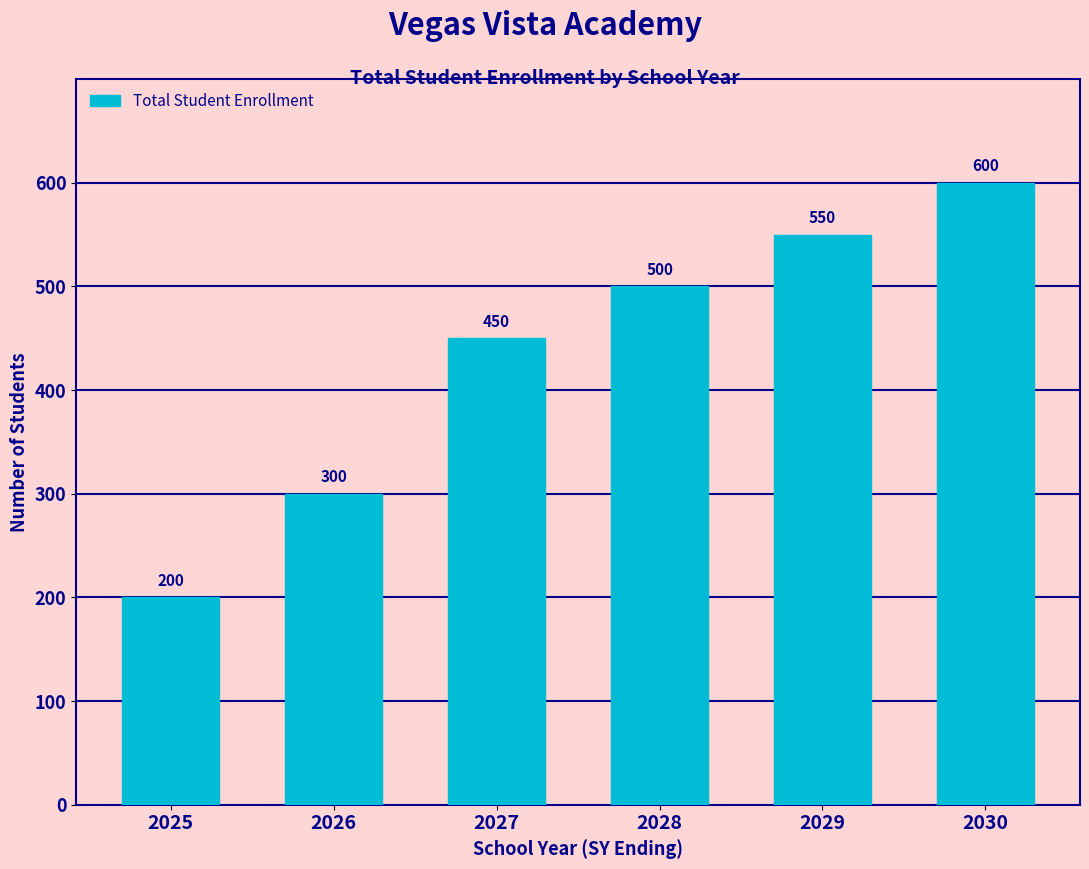

Reading left to right, list all the values displayed in this chart.

200	300	450	500	550	600